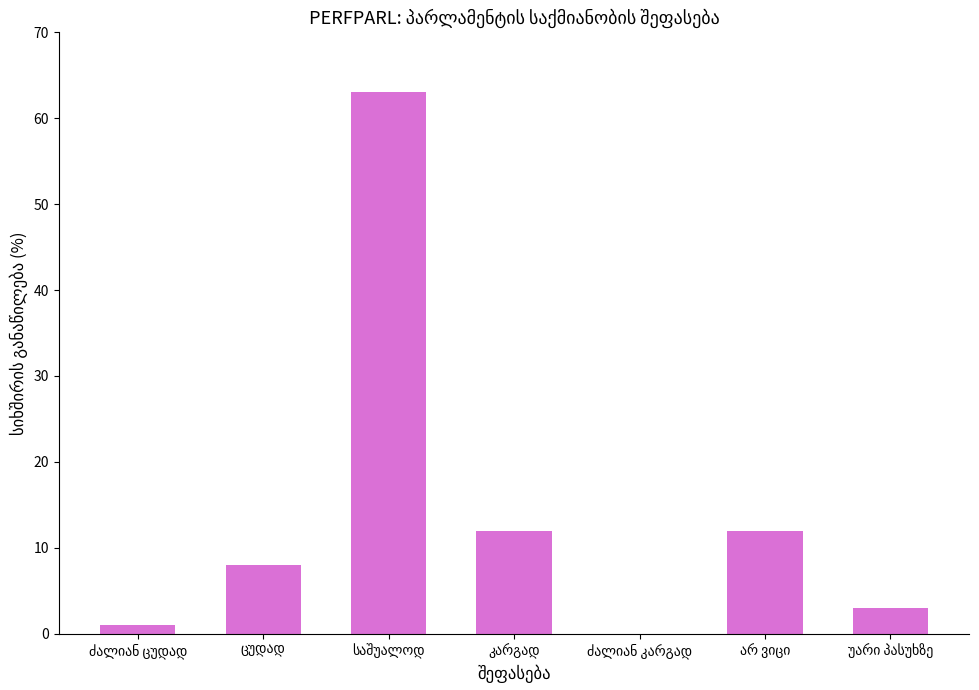

What is the sum of all values?

99